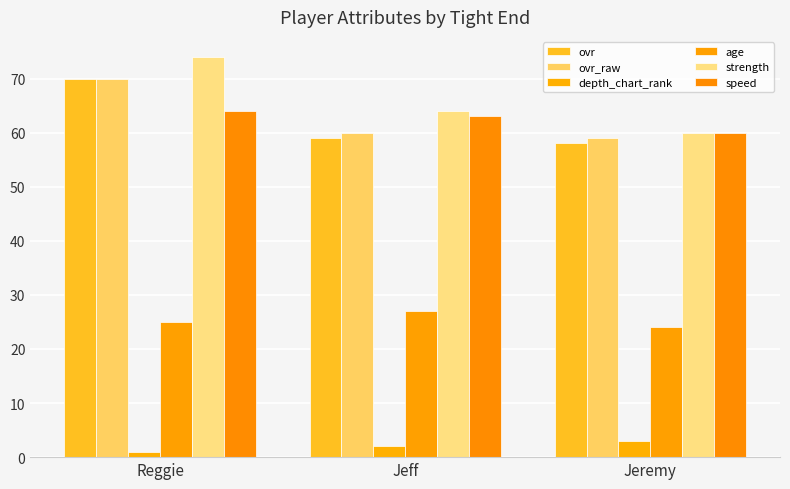

Which series has the largest total across all categories?

strength